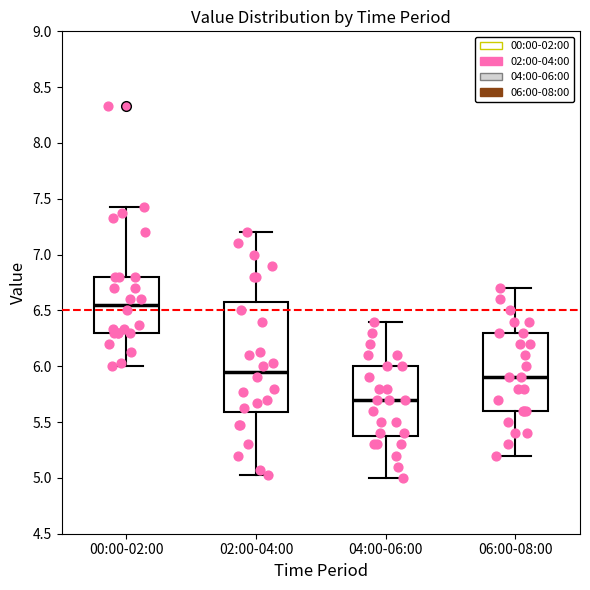

Which box has the highest median line?

00:00-02:00